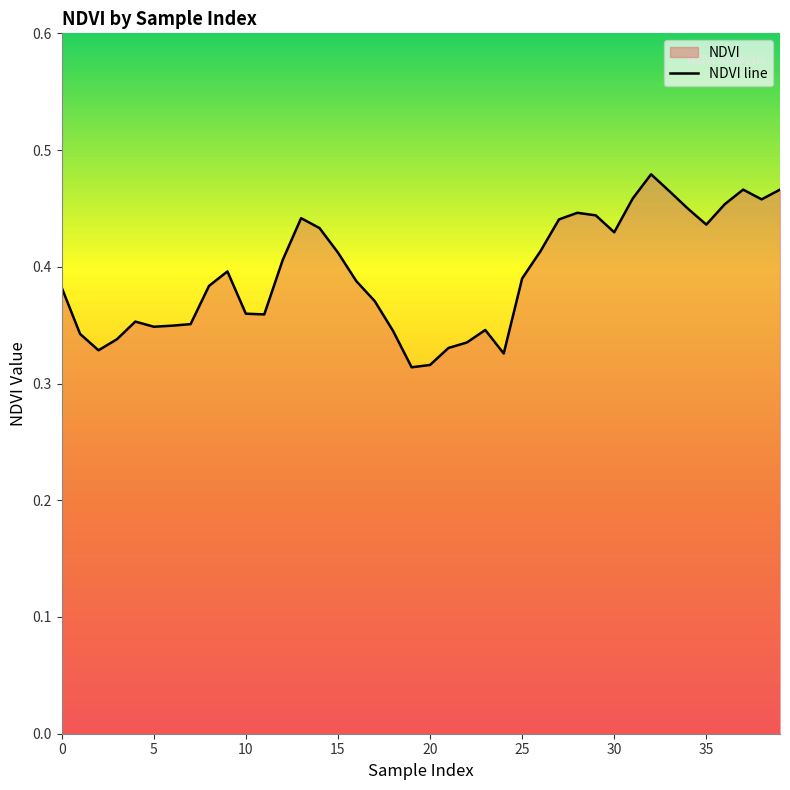

The chart shows a value of 0.5 at 10. True or false?

False